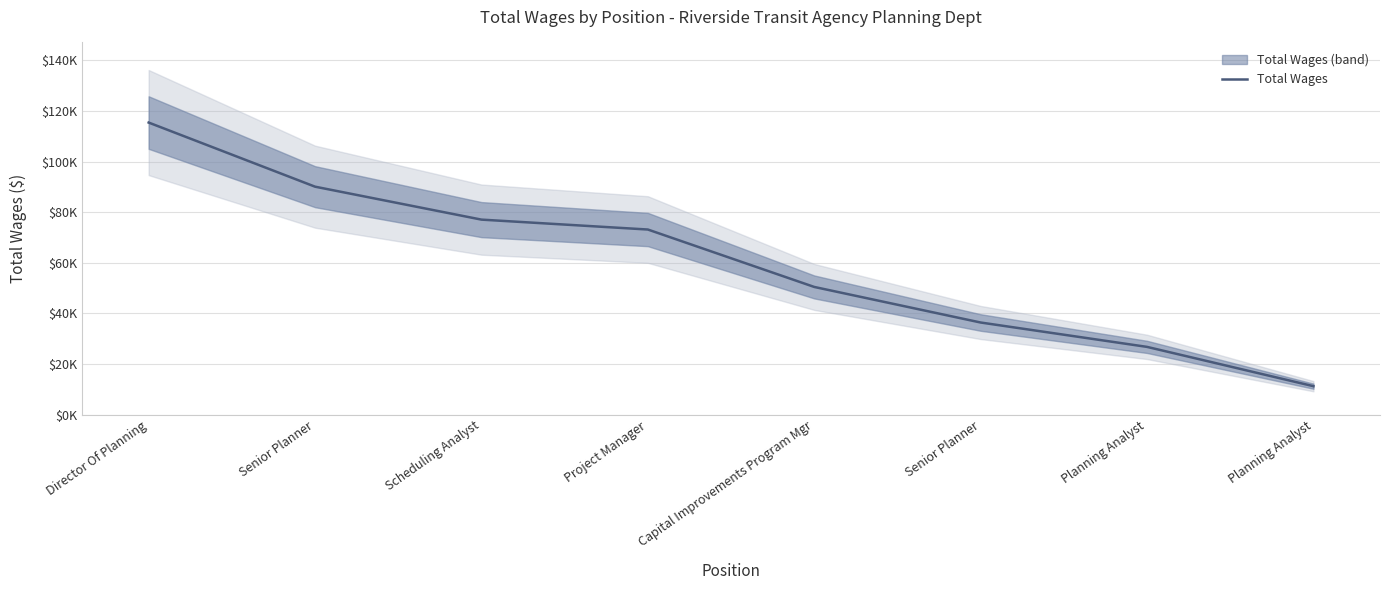

Is this an area chart (filled region under the line)?

No